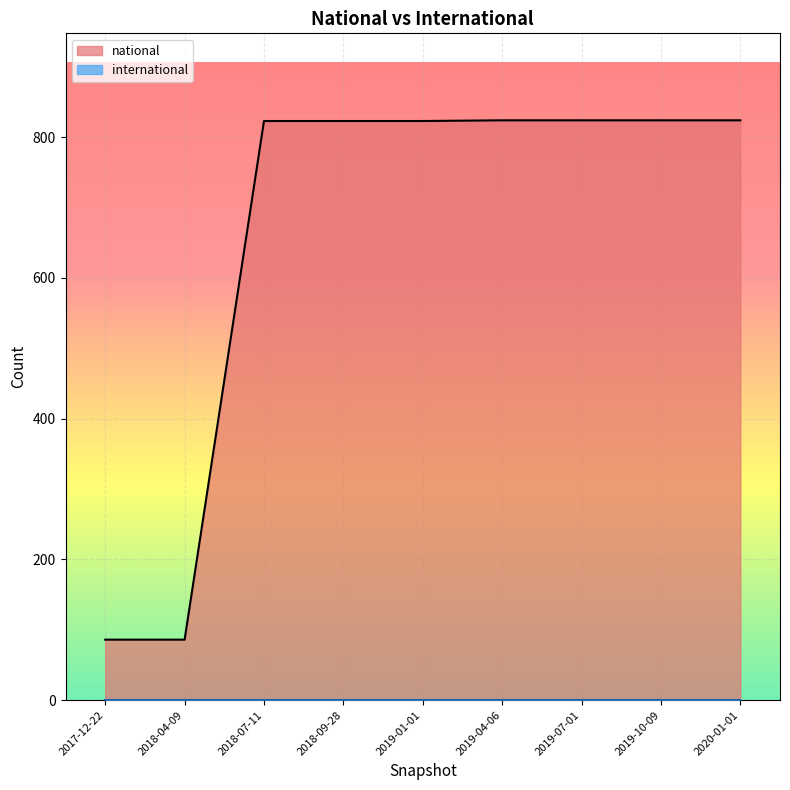

What is the greatest value displayed?

824